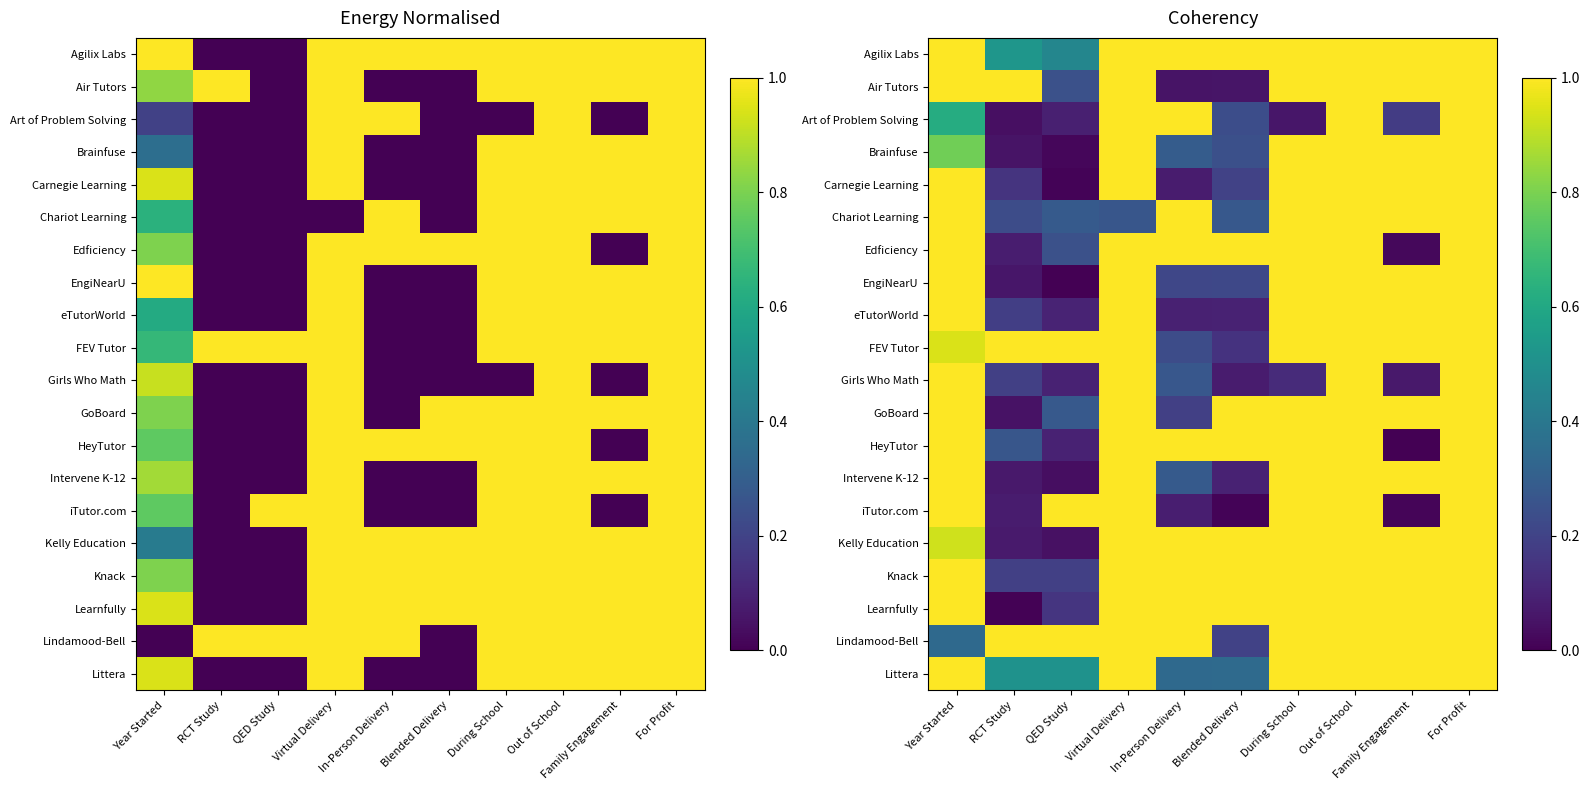

Which category has the lowest value in the EngiNearU series?

QED Study